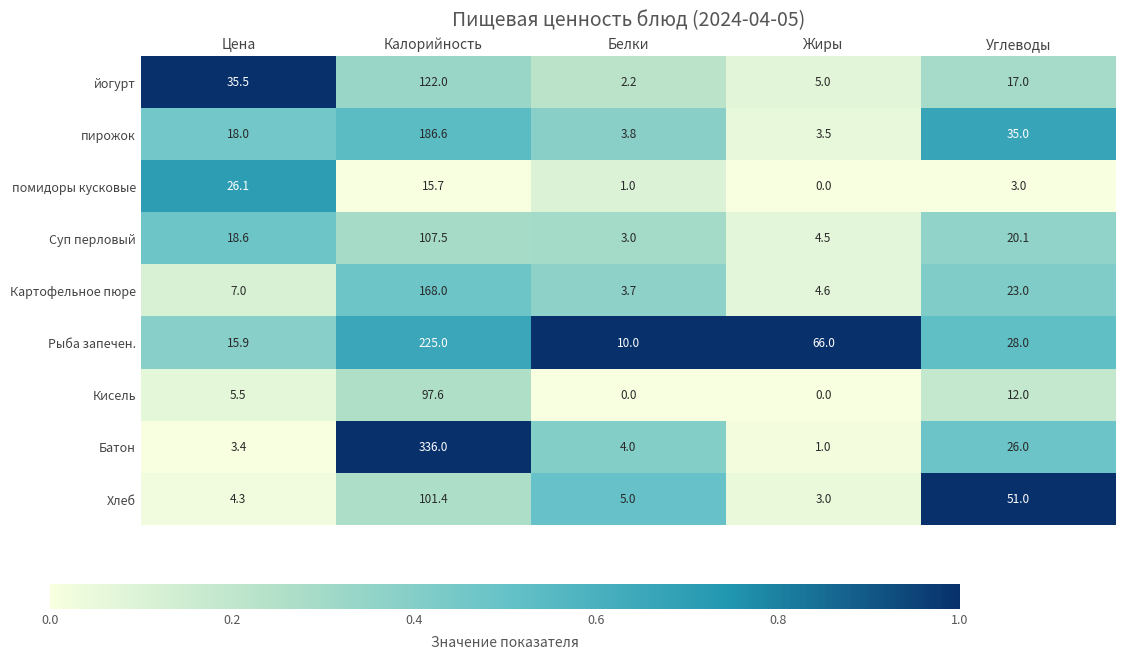

What is the average value of the йогурт series?

36.3